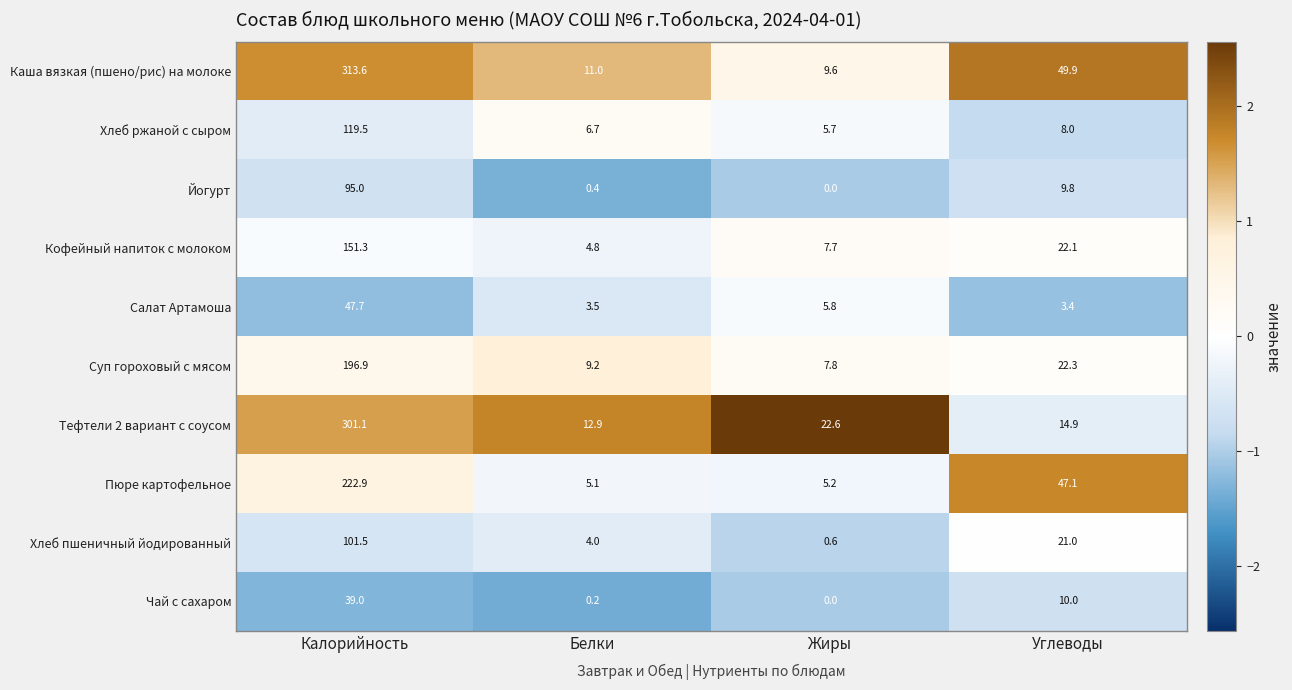

Which series has the largest range (max minus min)?

Каша вязкая (пшено/рис) на молоке